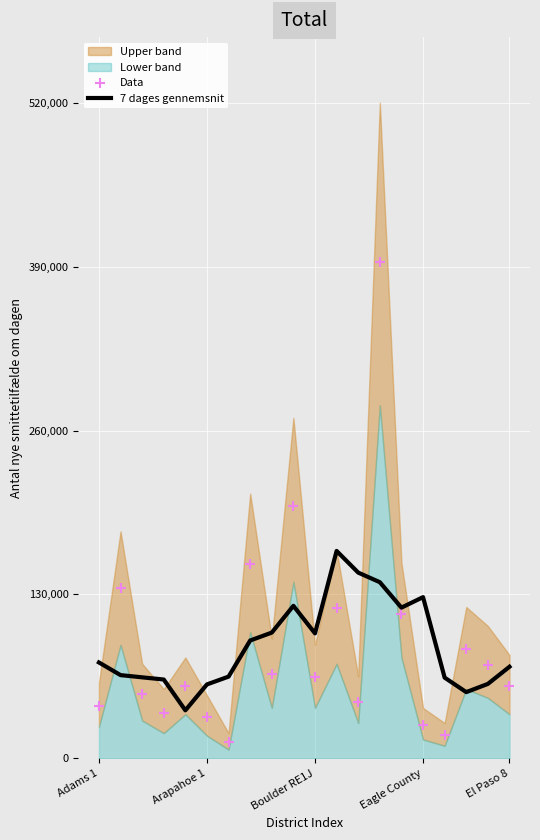

What is the lowest value of the 7 dages gennemsnit series?

38109.6